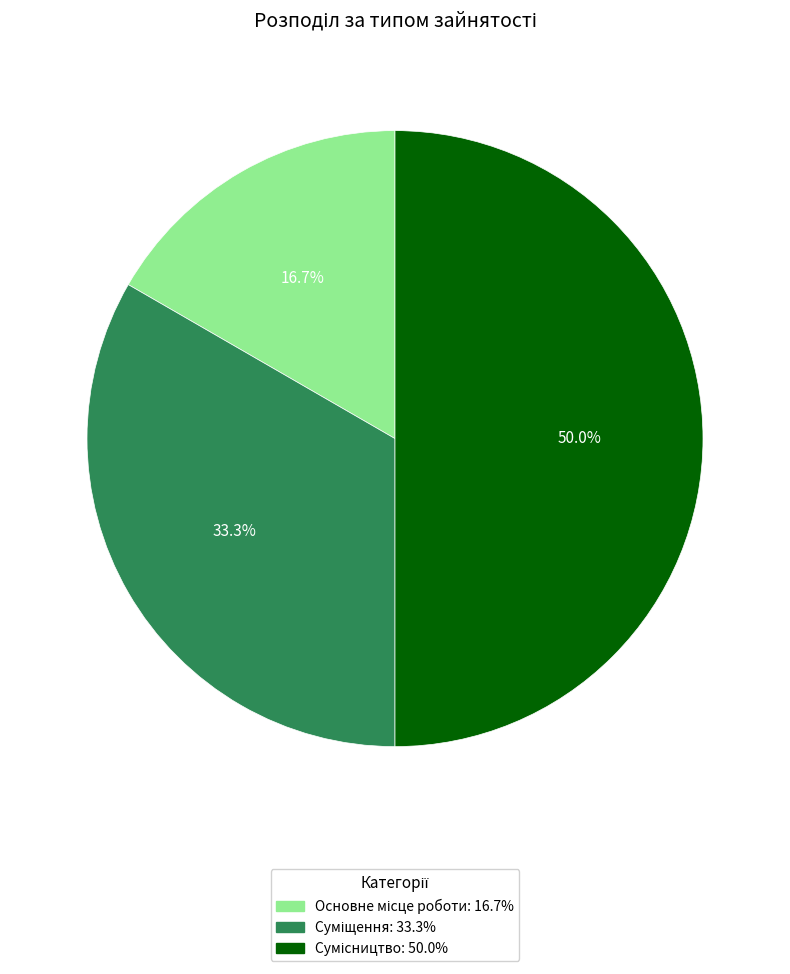

Is it true that Сумісництво is 50% of the pie?

True